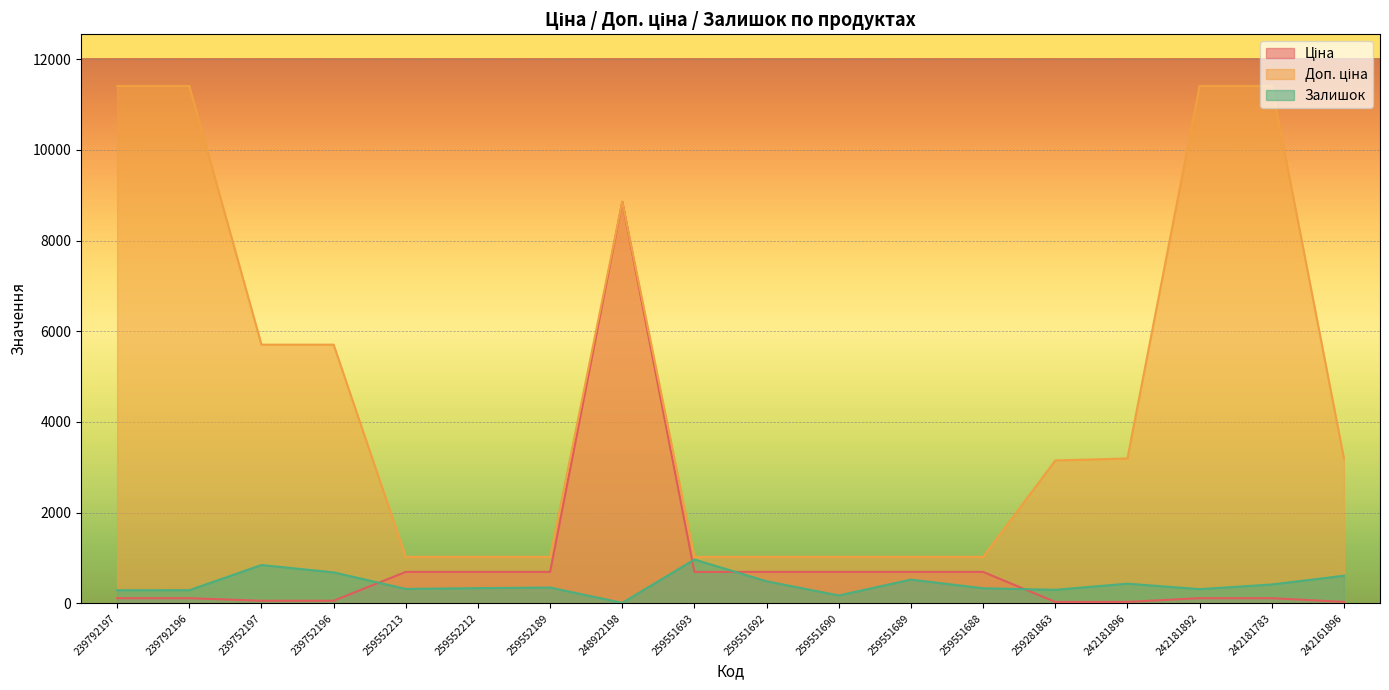

What is the sum of all Залишок values?

7673.0